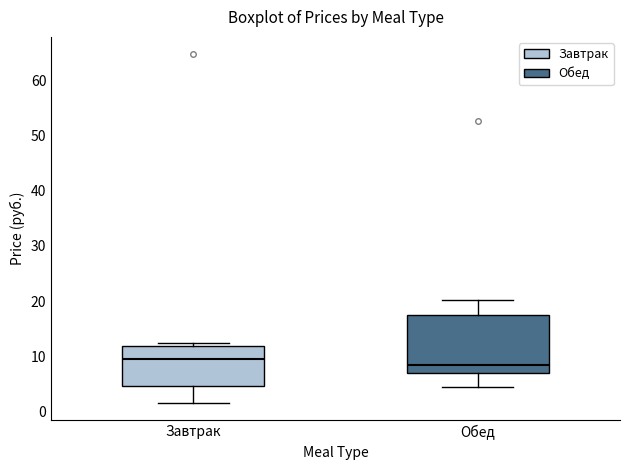

Where is the lower edge of the box for Завтрак on the y-axis? The values are not printed on the chart, so give them approximately, as read against the axis.

5